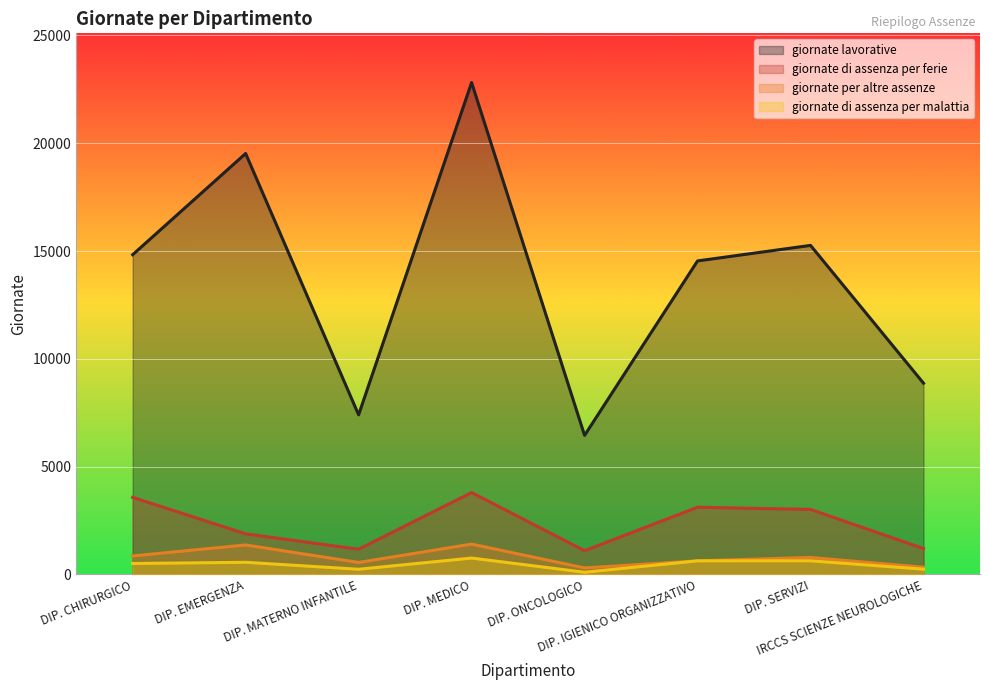

How many lines are shown in the chart?

4